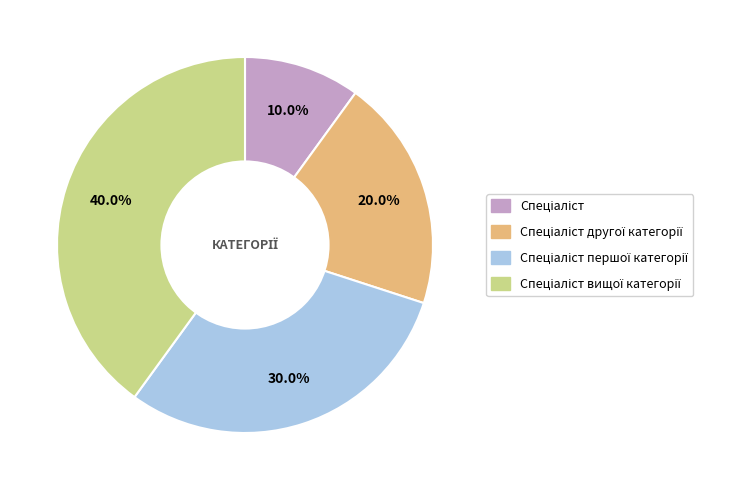

Is there any slice that represents more than half of the pie?

No